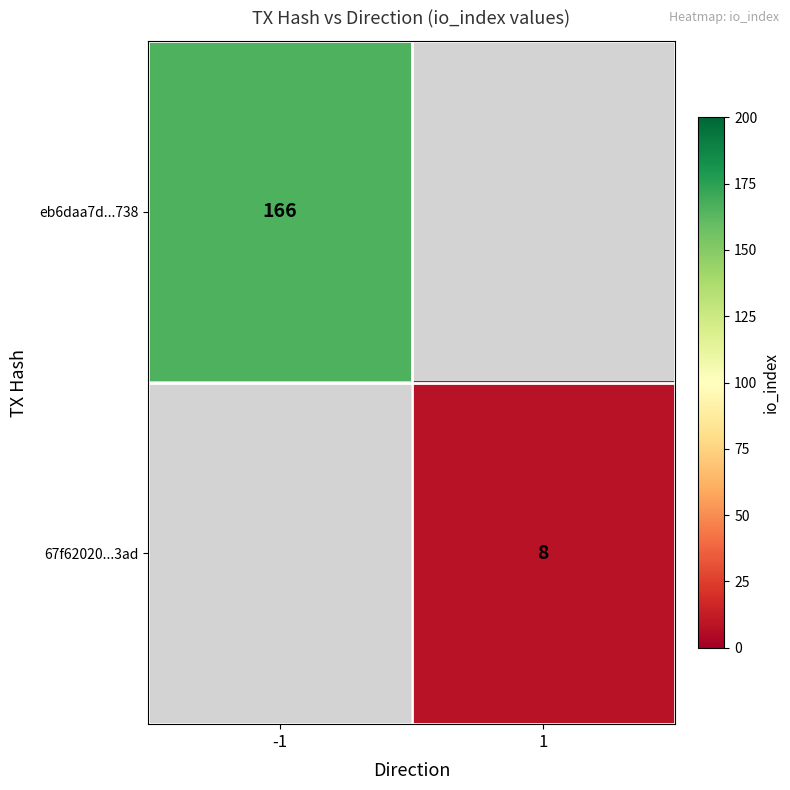

Count the number of categories in the chart.

2